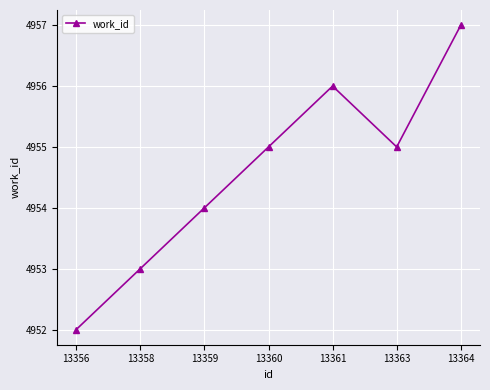

What is the change in value from 13359 to 13364?

+3